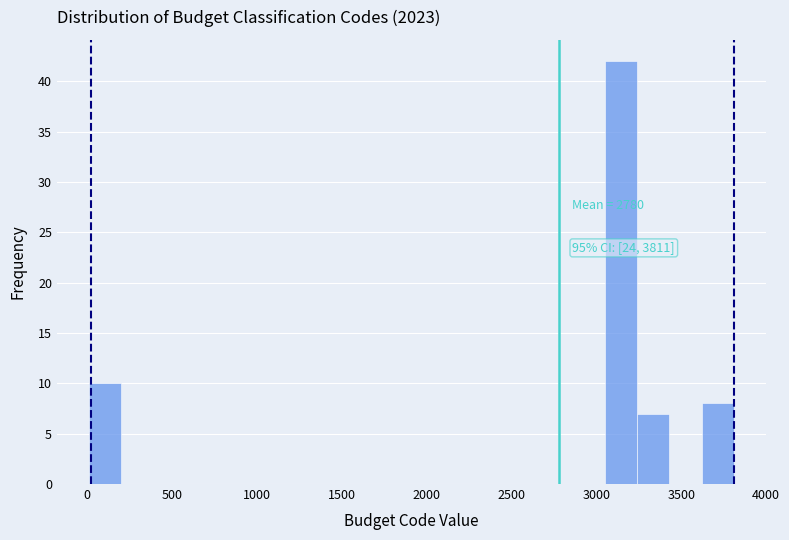

Around what value on the x-axis is the tallest bar? Give the approximate position of its centre, as read against the axis.

3150